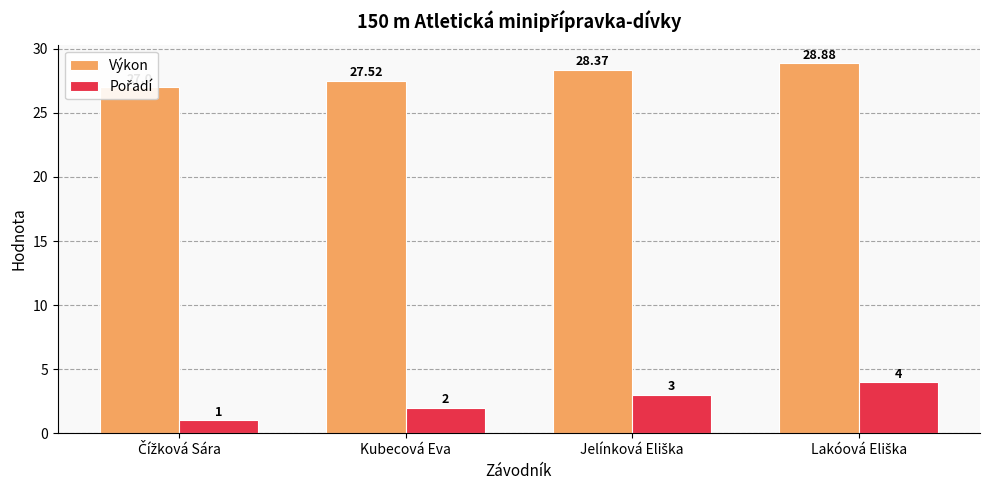

How many data points in Pořadí are less than 3?

2